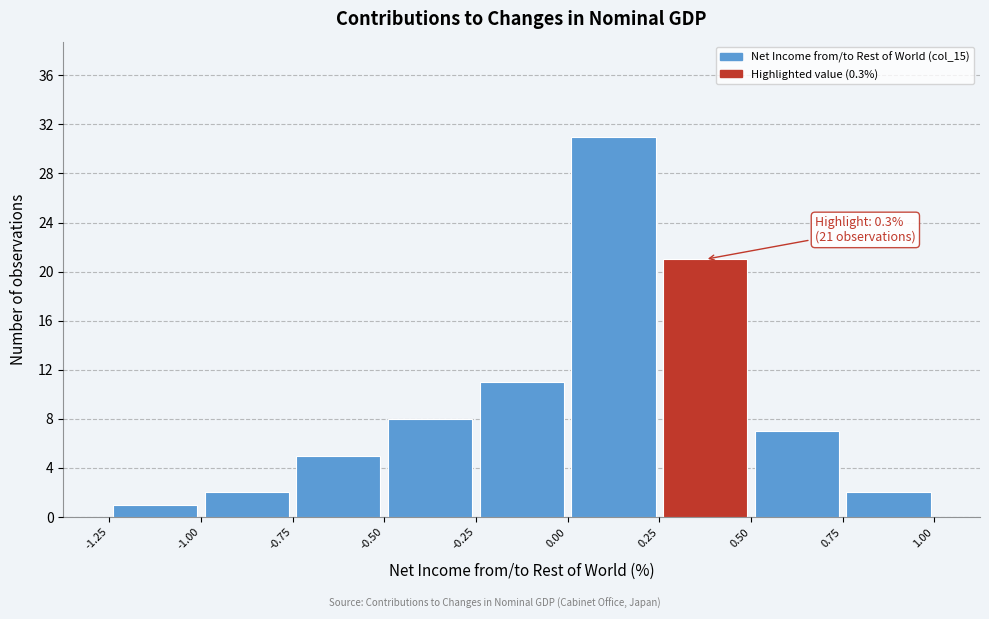

Which range on the x-axis has the tallest bar?

0.00 to 0.25